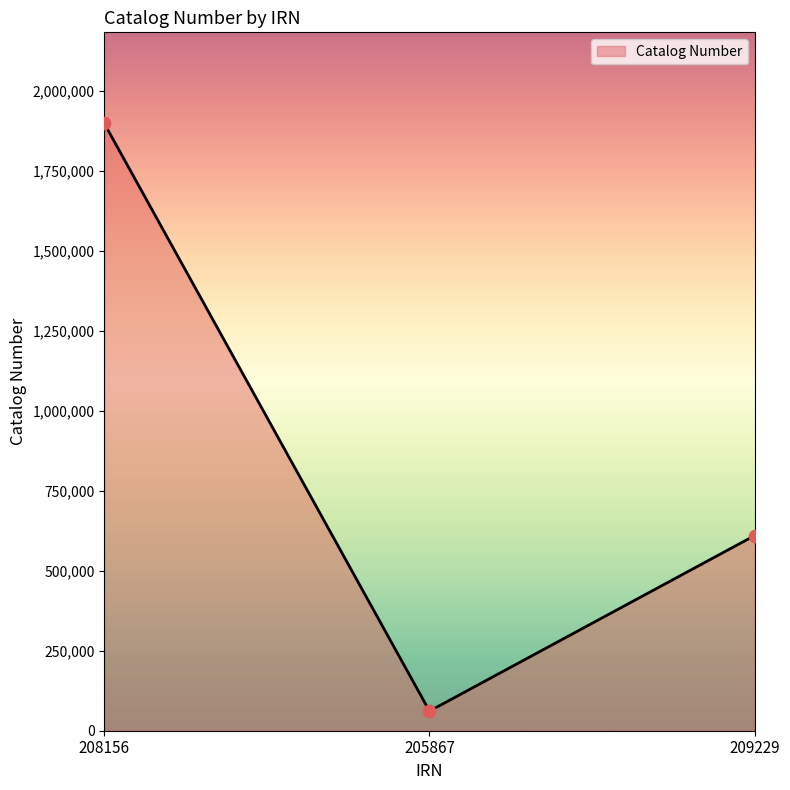

Which has a higher value, 205867 or 208156?

208156